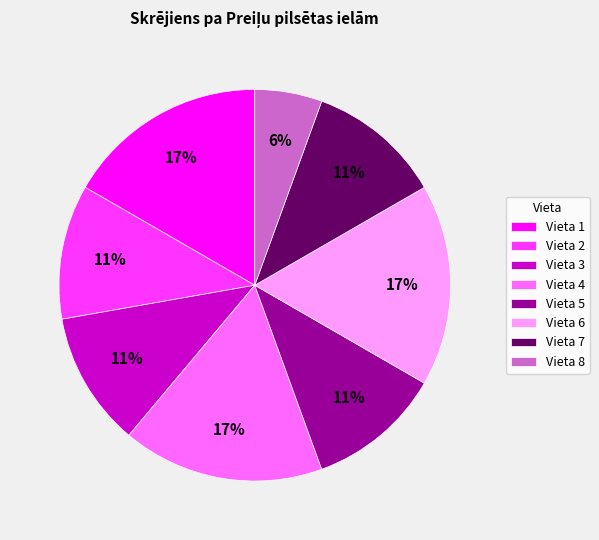

What is the ratio of the value at Vieta 1 to the value at Vieta 7?

1.5